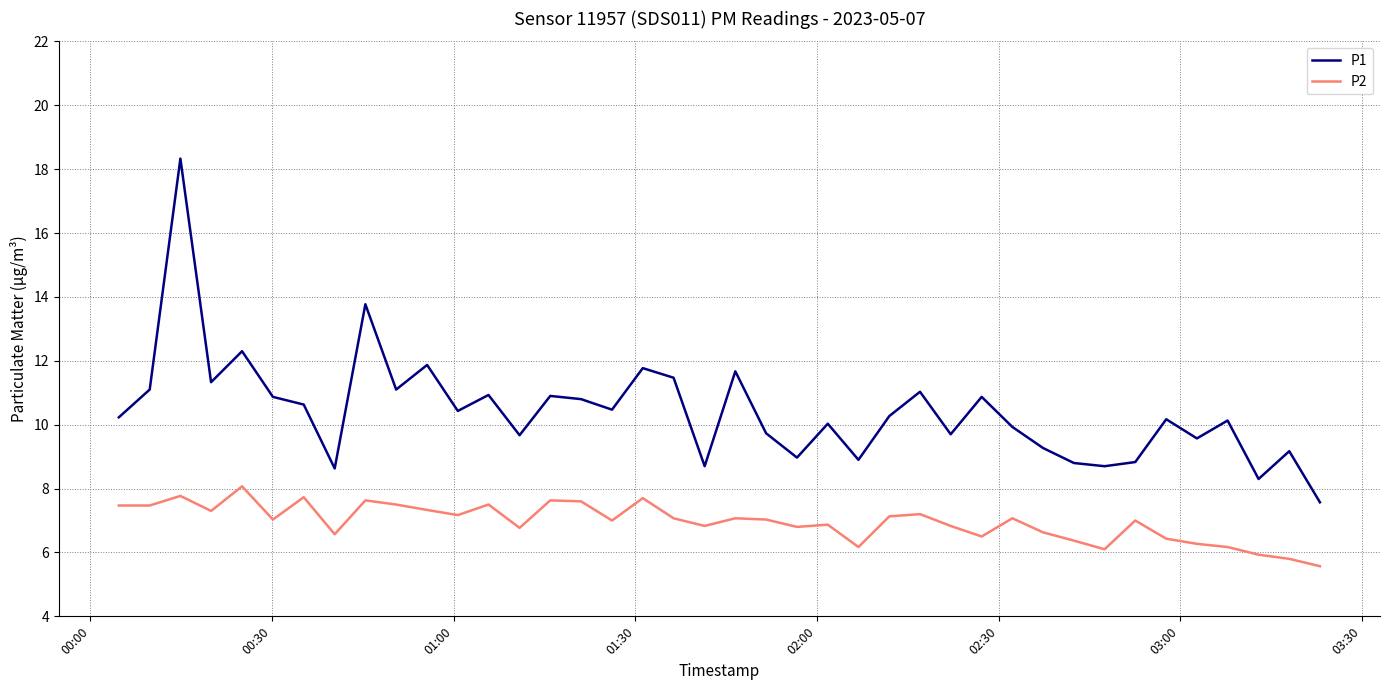

Rank the series by their average value, from lowest to highest.

P2, P1